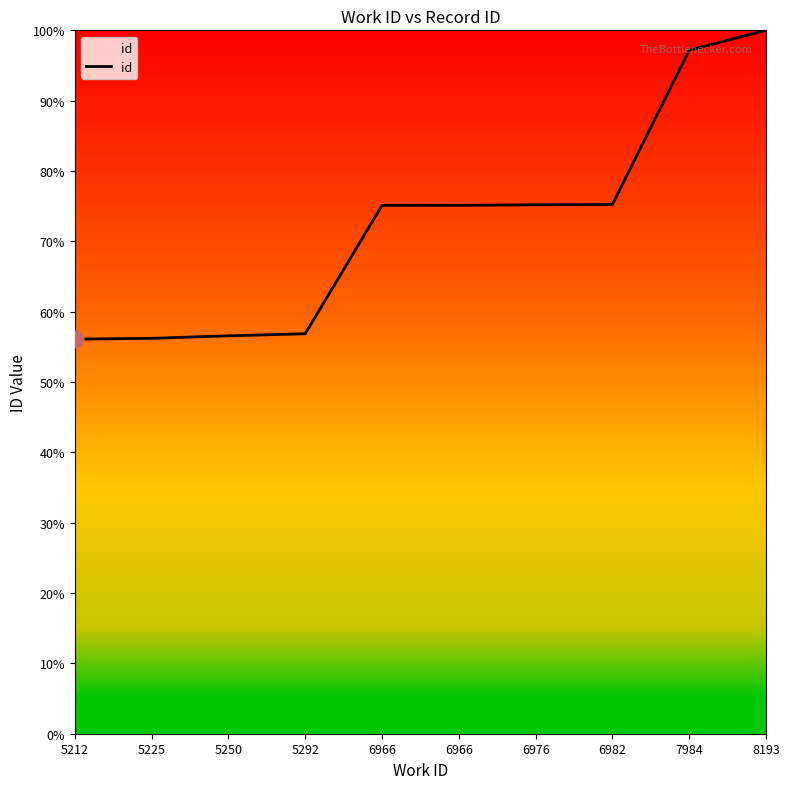

True or false: there are more than 1 points higher than both neighbors.

False